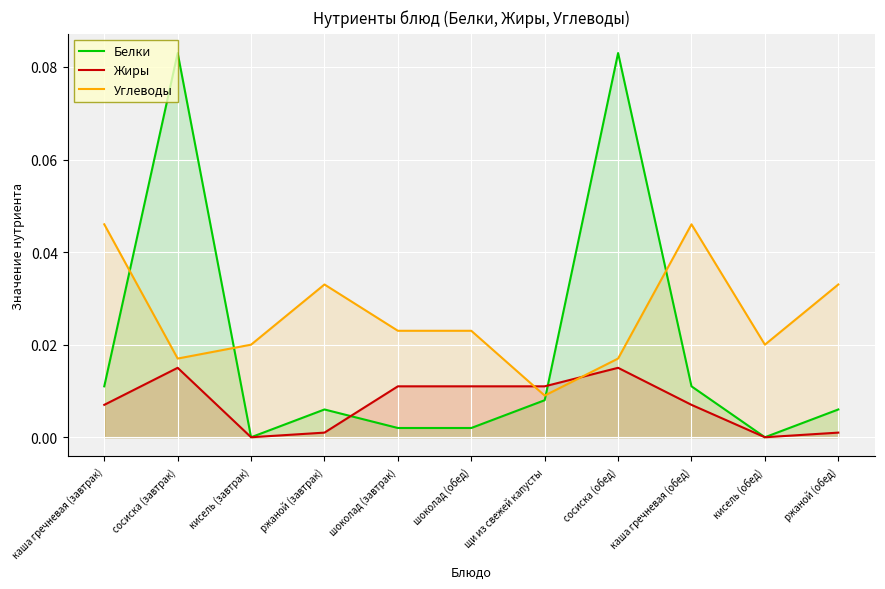

At каша гречневая (обед), list the series in order from largest to smallest.

Углеводы, Белки, Жиры